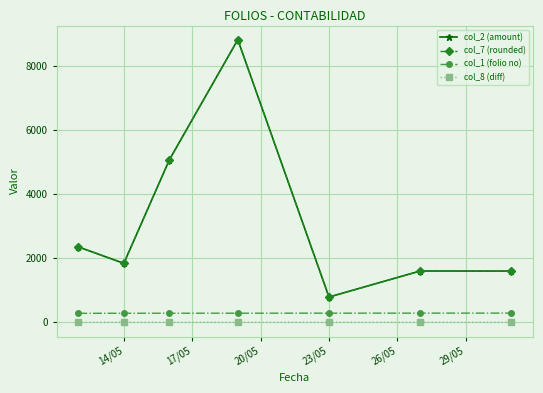

What is the lowest value of the col_7 (rounded) series?

789.0